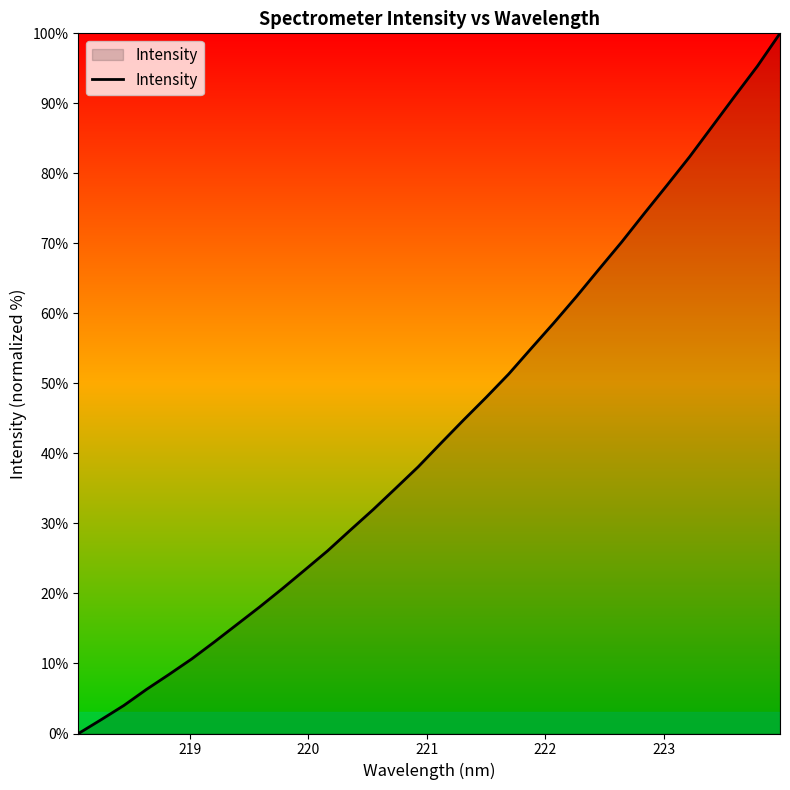

What is the greatest value displayed?

100.0